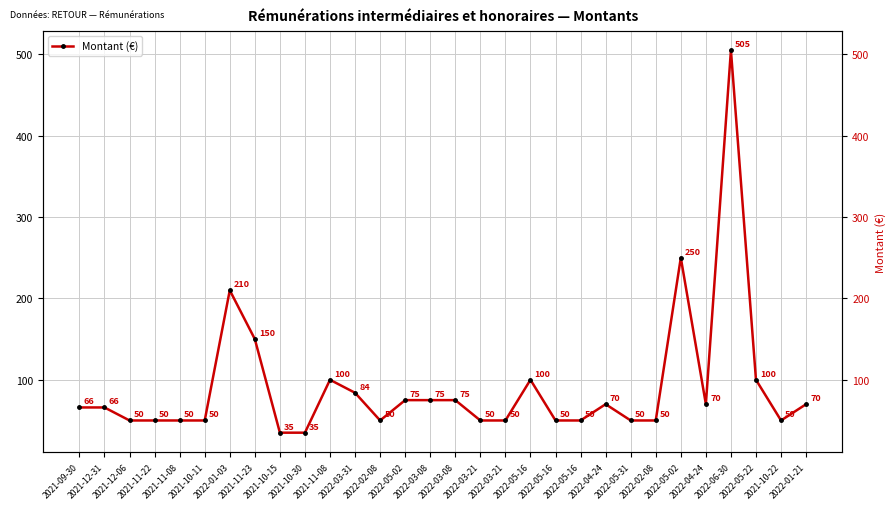

Is it true that the value at 2021-10-30 is 58?

False